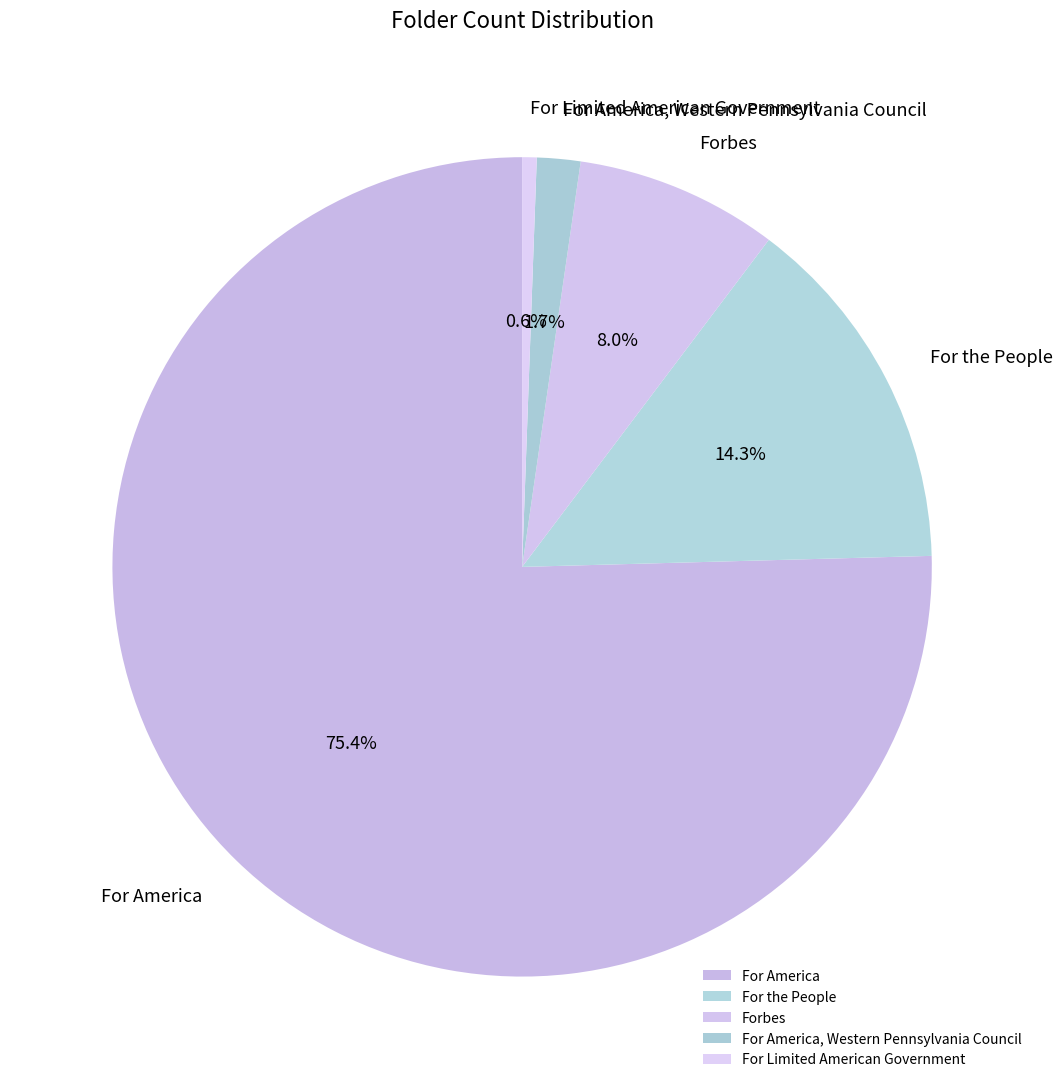

The Forbes slice represents 8% of the pie. True or false?

True